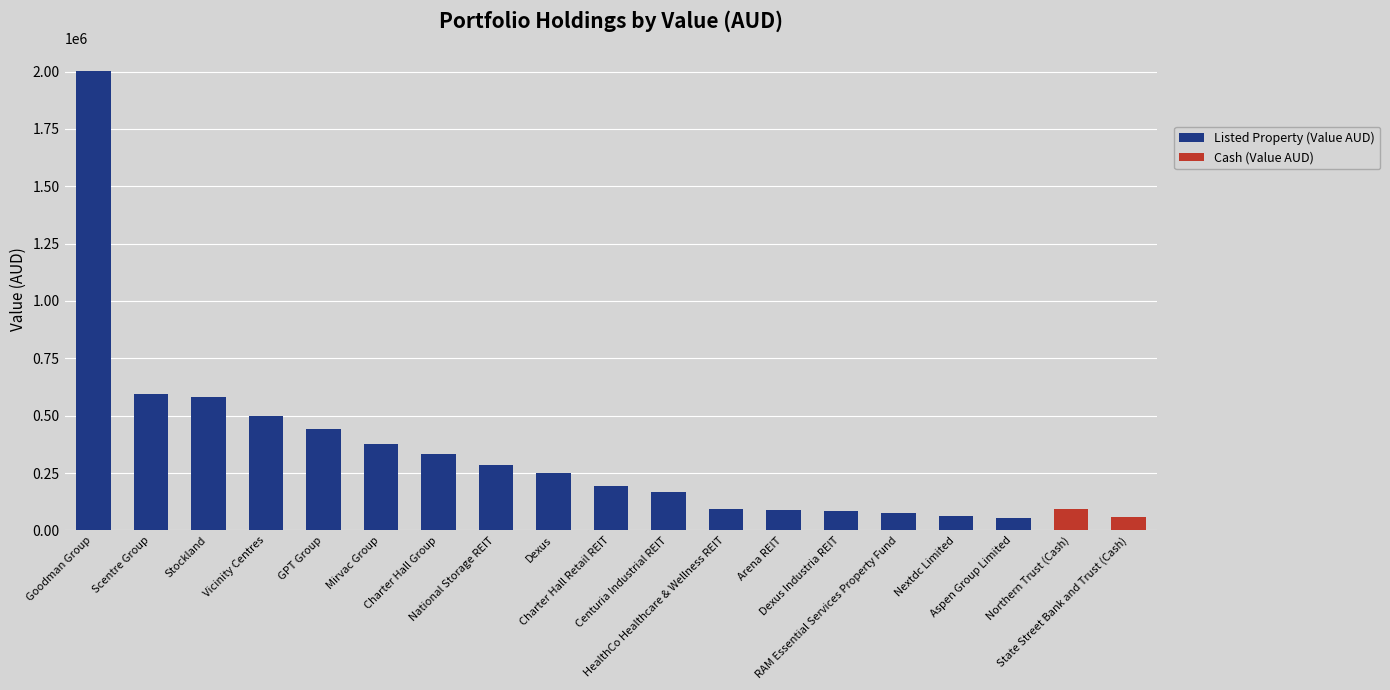

What is the minimum value for Listed Property (Value AUD)?

54138.3